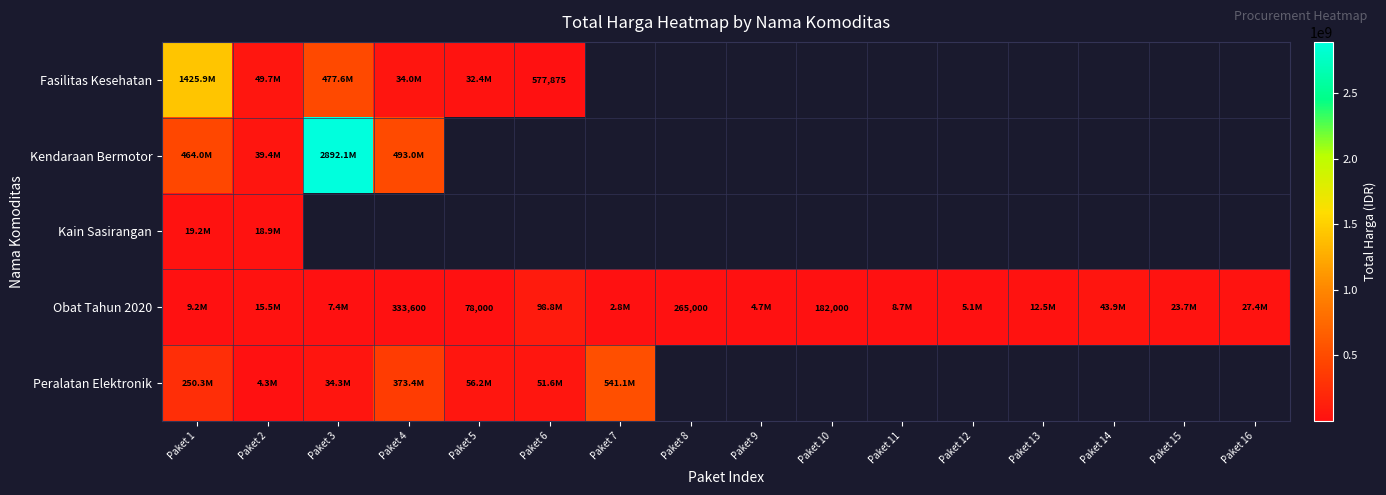

Is the value of Obat Tahun 2020 at Paket 3 greater than the value of Kendaraan Bermotor at Paket 1?

No